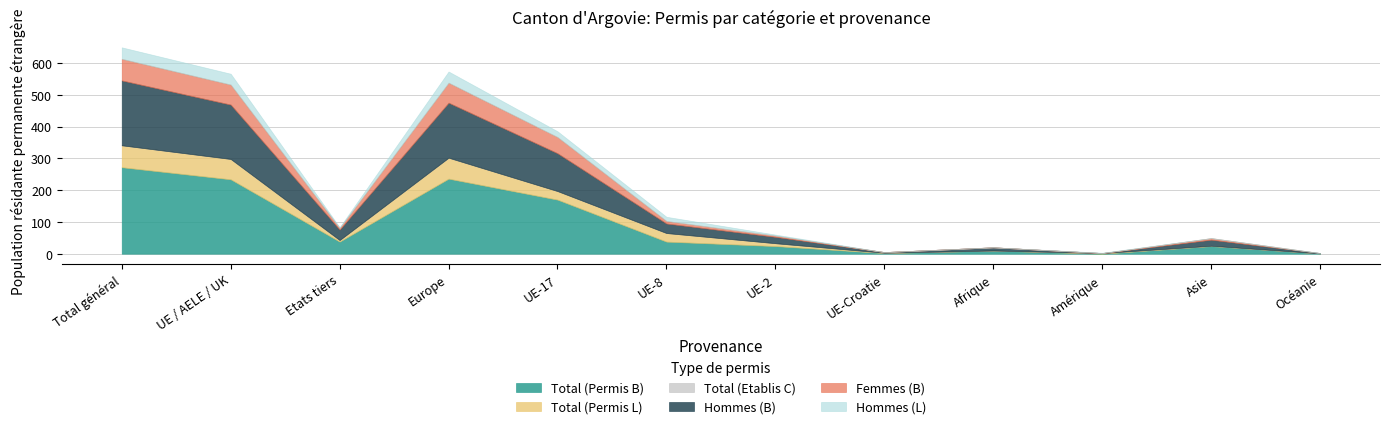

Which series has the largest total across all categories?

Total (Permis B)